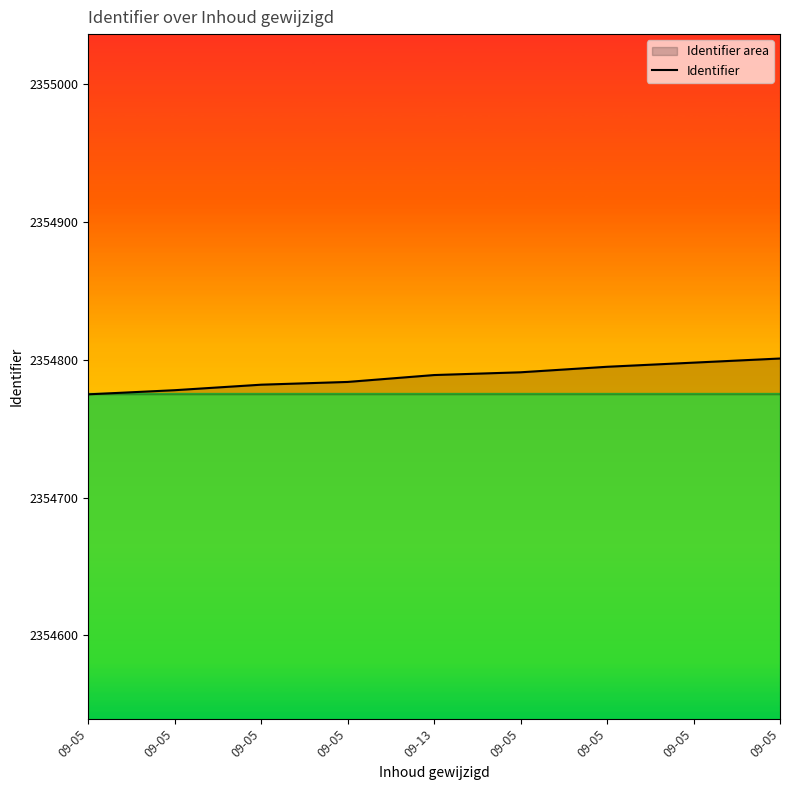

Which category has the highest value across all series?

09-05